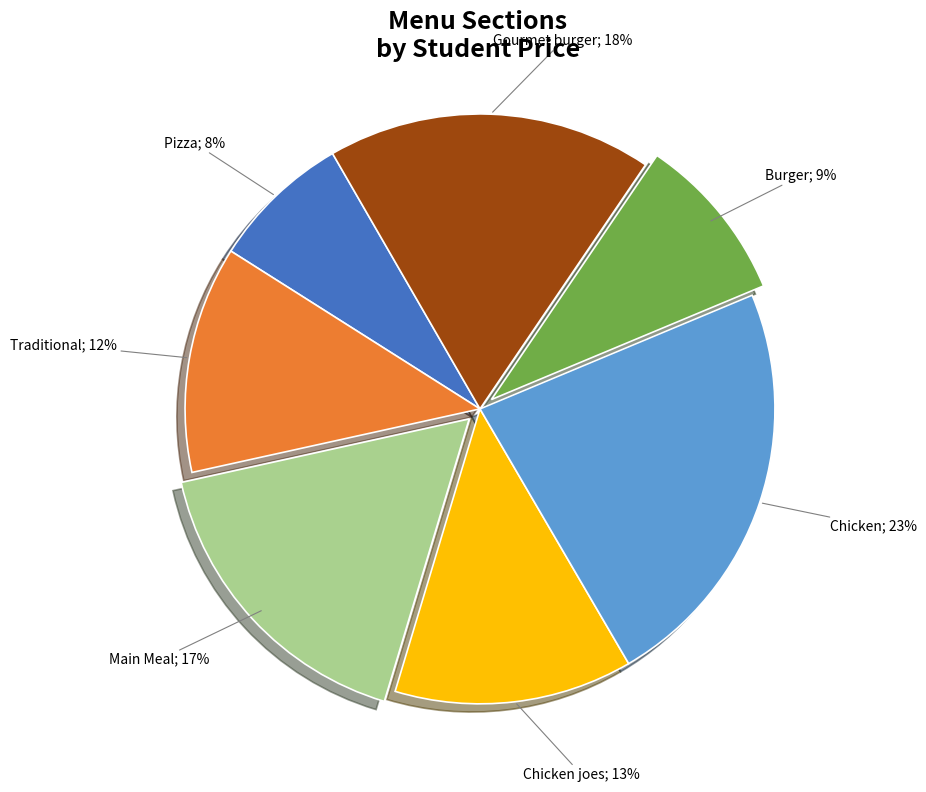

Is there a majority slice in this chart?

No